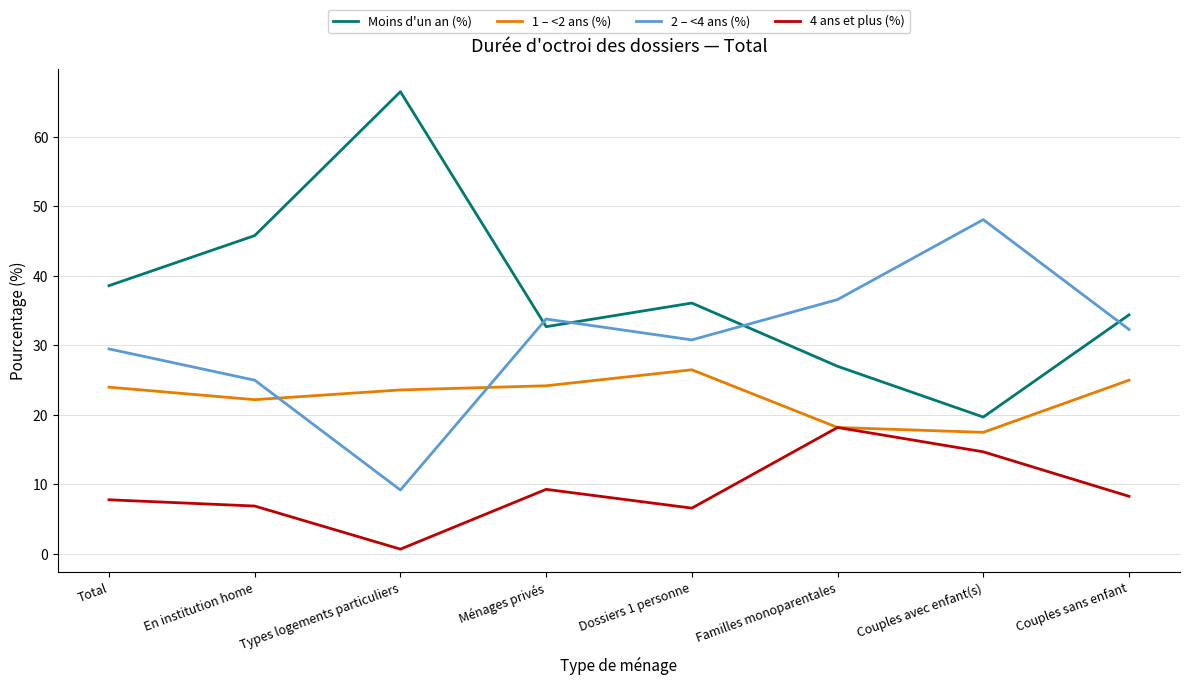

What is the sum of the 1 – <2 ans (%) values at En institution home and Couples avec enfant(s)?

39.7